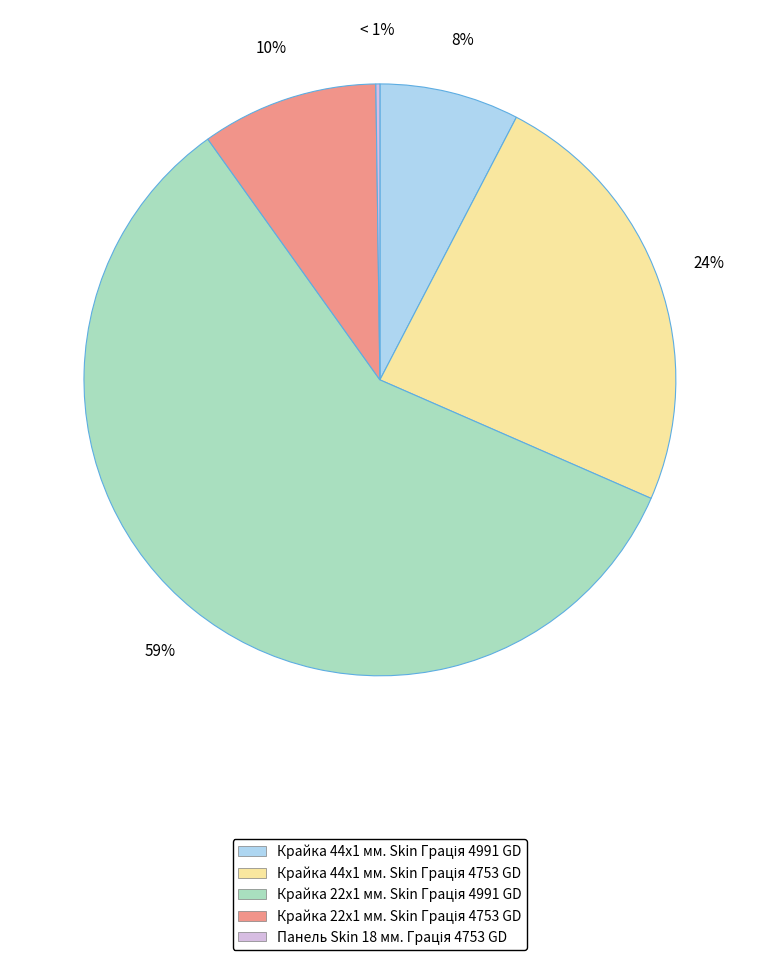

Count the number of slices in the pie.

5